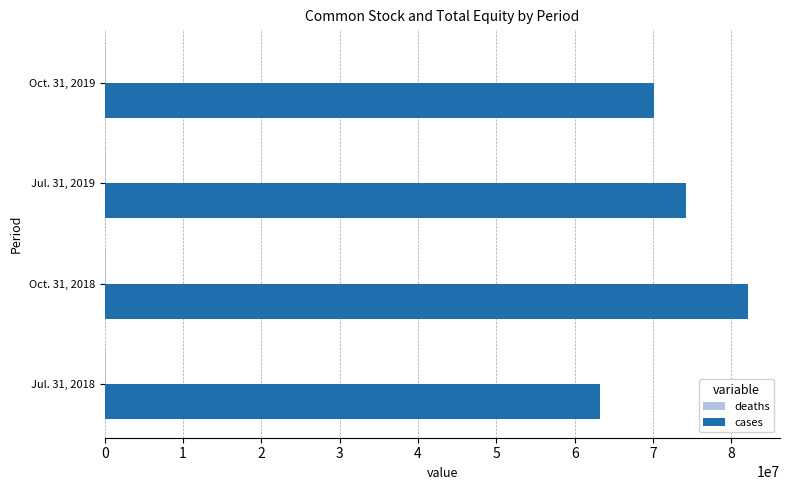

How many series are shown in this chart?

2